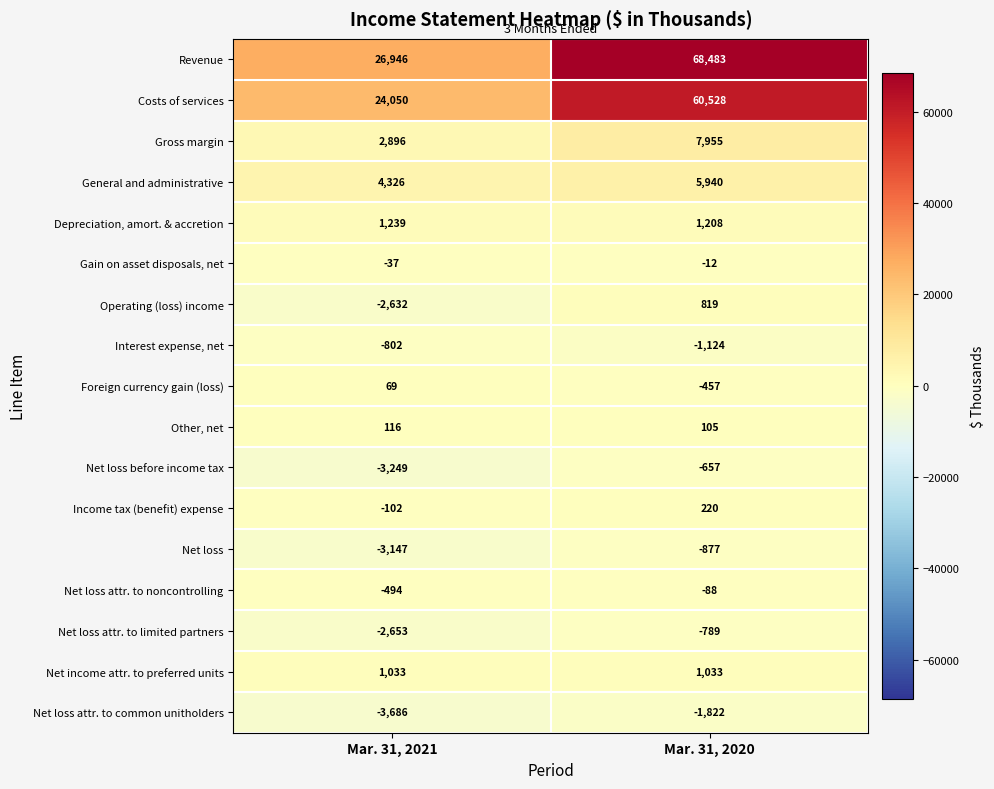

List the labels in order of Net loss attr. to noncontrolling value, smallest first.

Mar. 31, 2021, Mar. 31, 2020